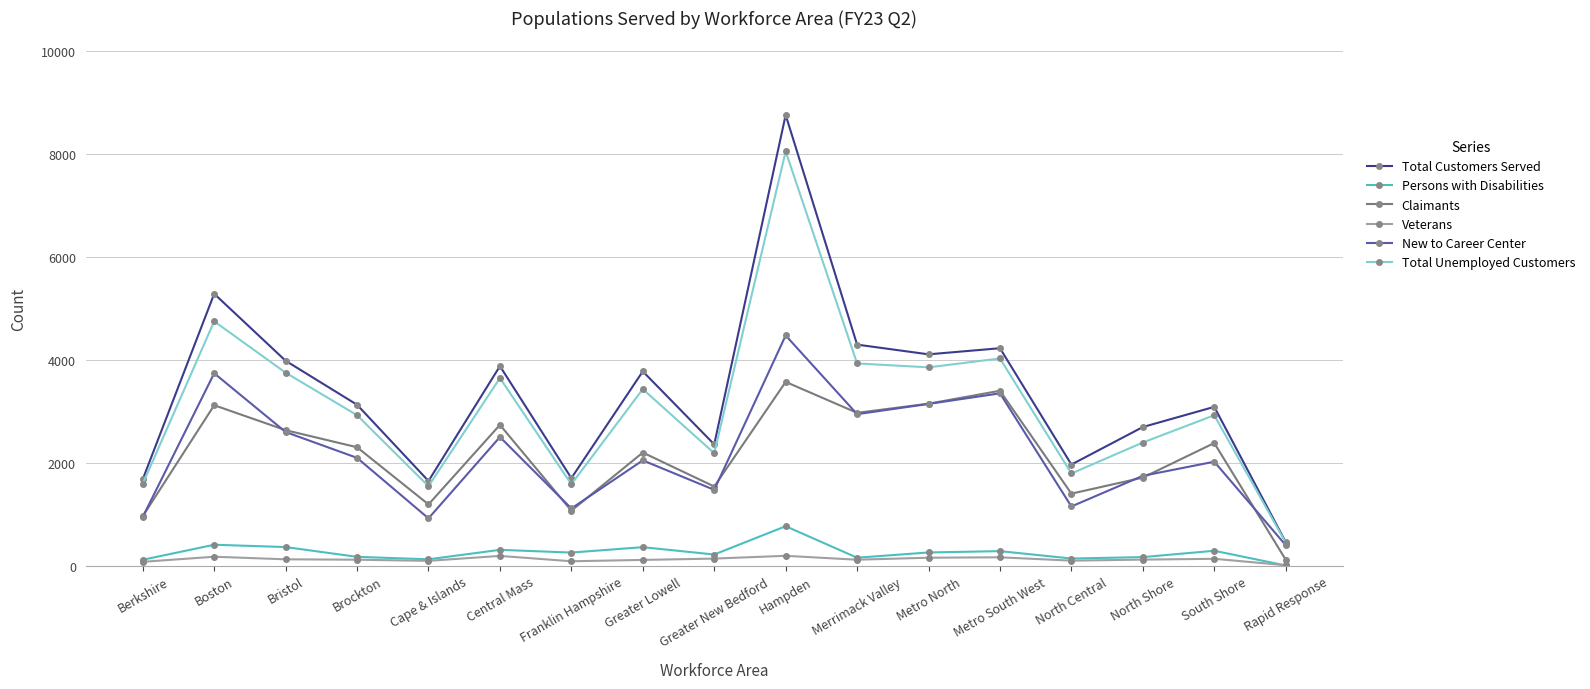

True or false: Veterans and Total Unemployed Customers cross at least once.

False